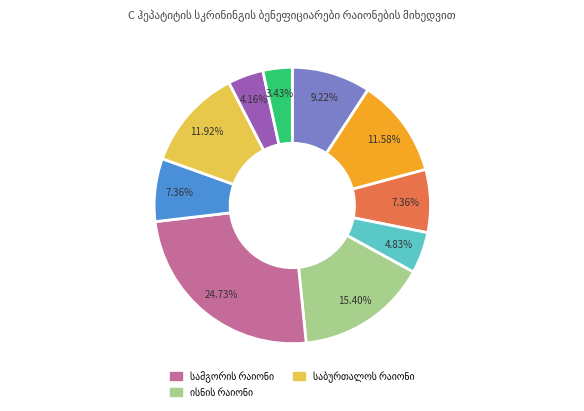

Count the number of slices in the pie.

10